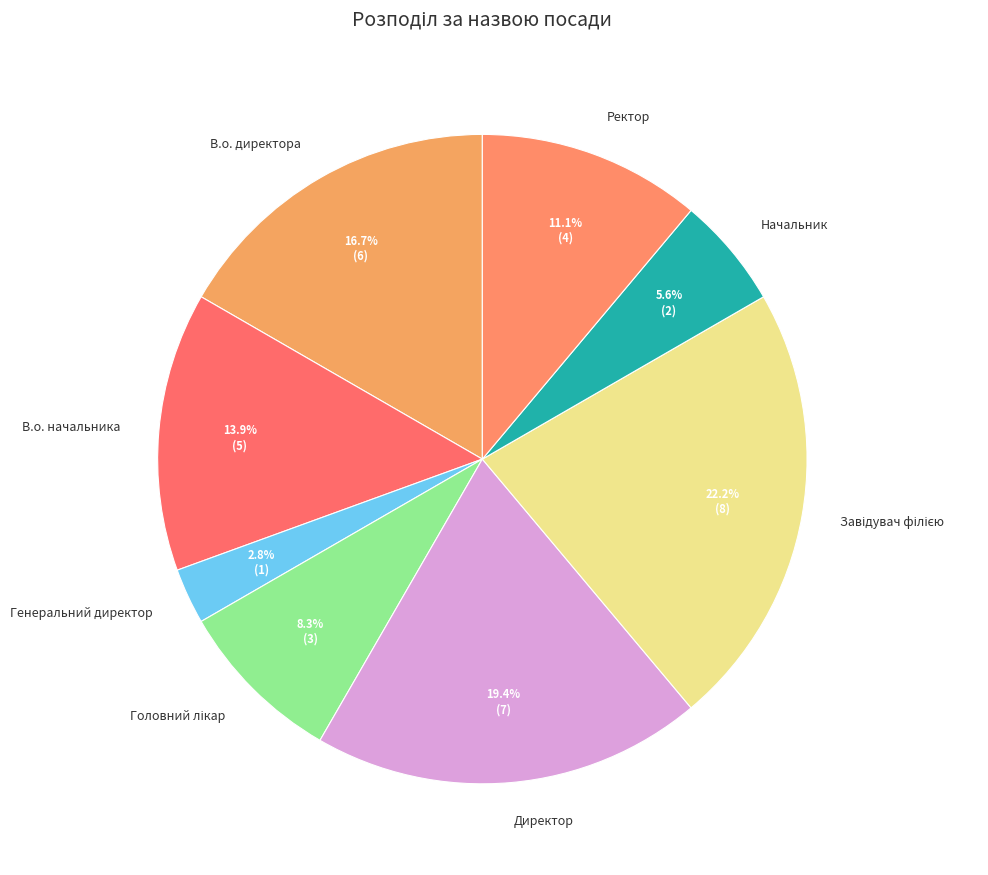

Which slice is the smallest?

Генеральний директор